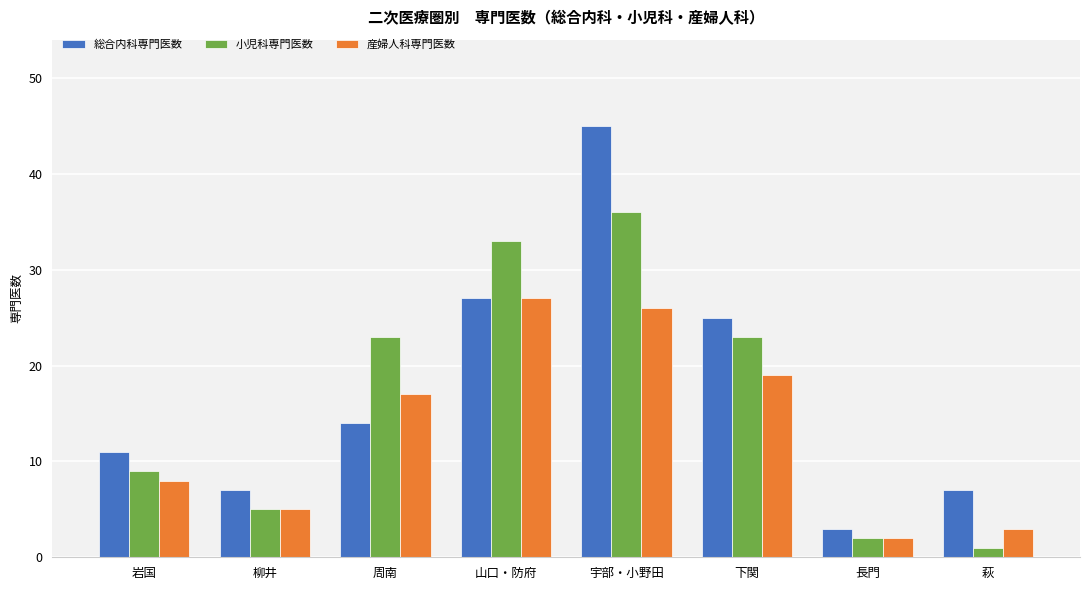

Read the 総合内科専門医数 value at 山口・防府.

27